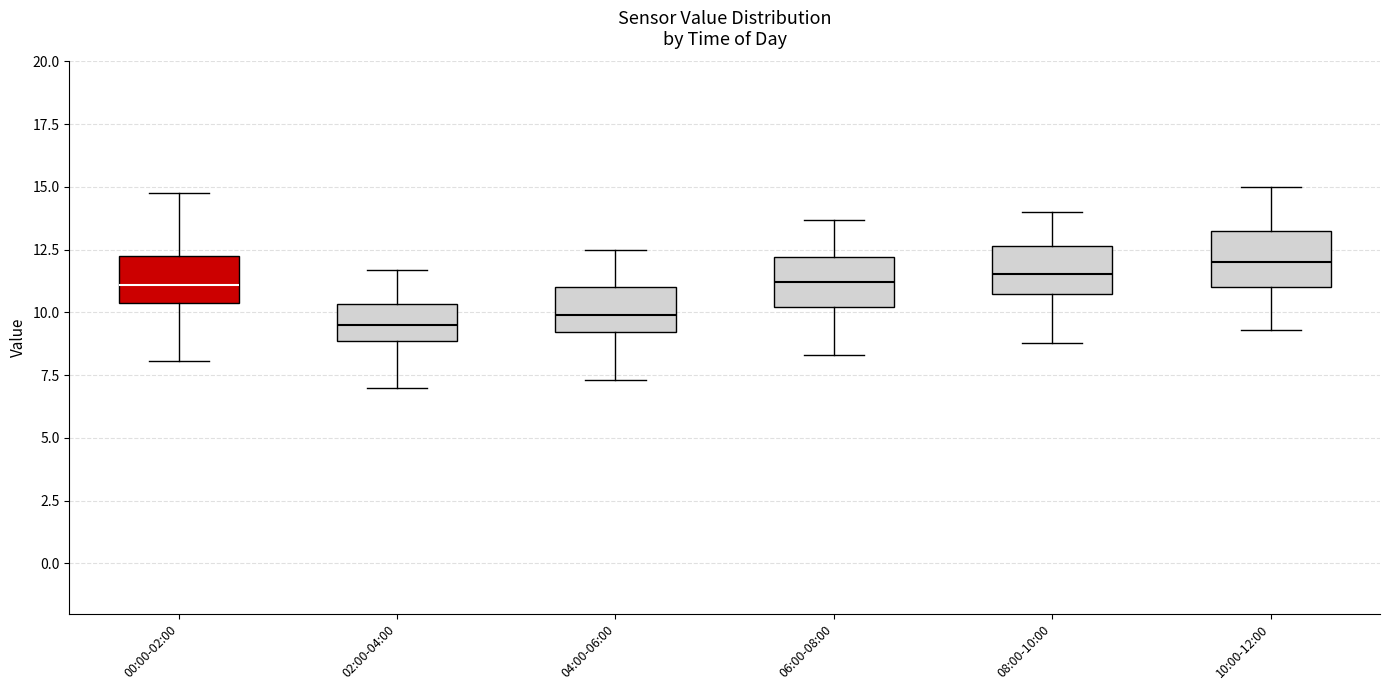

Where does the lower whisker of the box for 08:00-10:00 end on the y-axis? The values are not printed on the chart, so give them approximately, as read against the axis.

9.0